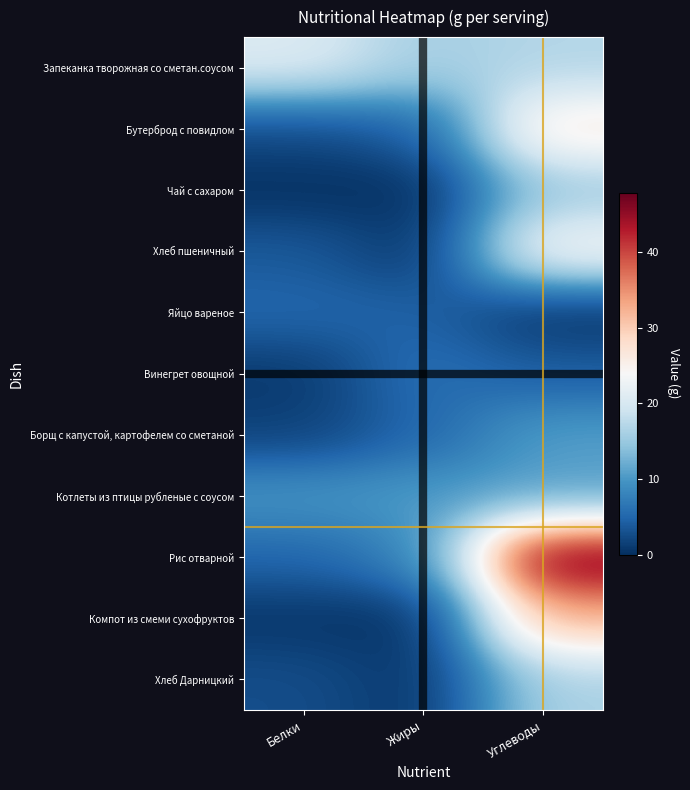

What is the spread (max minus min) of values at Углеводы?

47.5